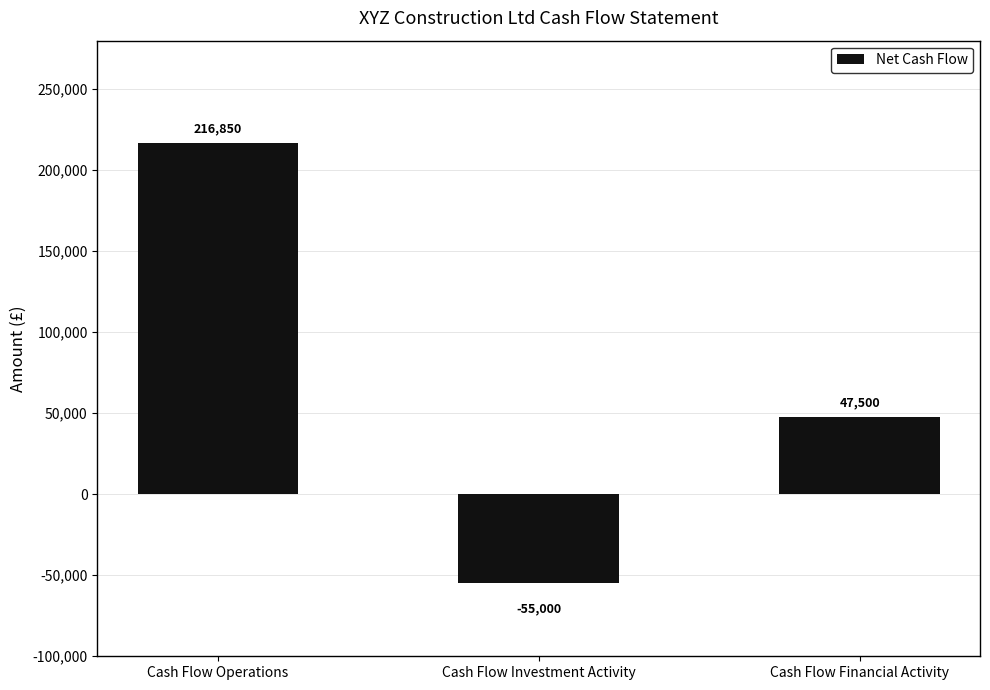

The chart shows a value of 47500 at Cash Flow Financial Activity. True or false?

True